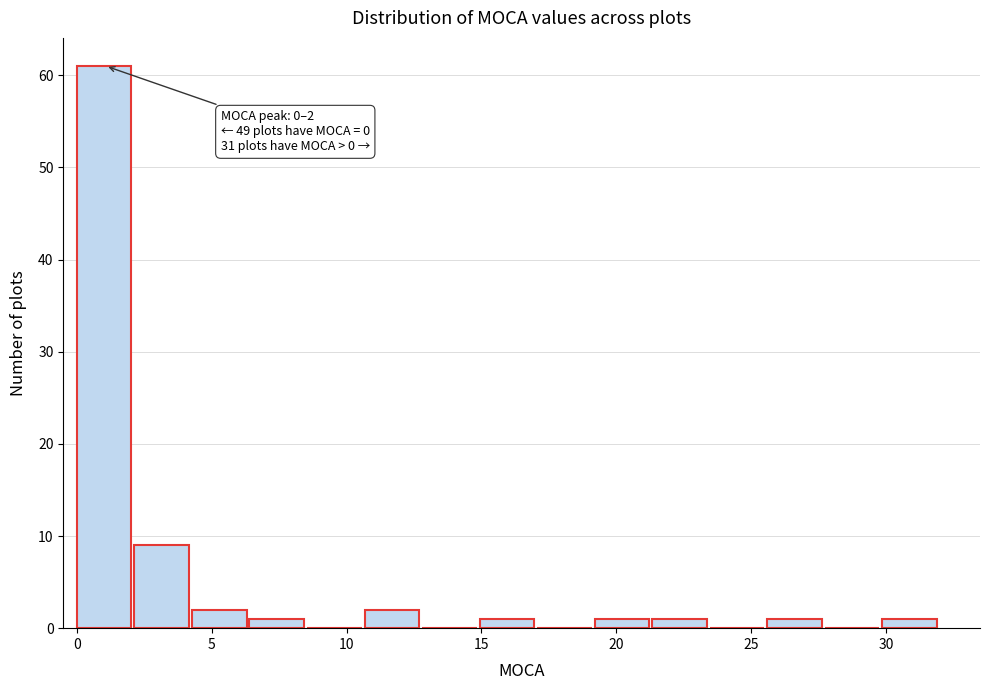

Which range on the x-axis has the tallest bar?

0.0 to 2.0